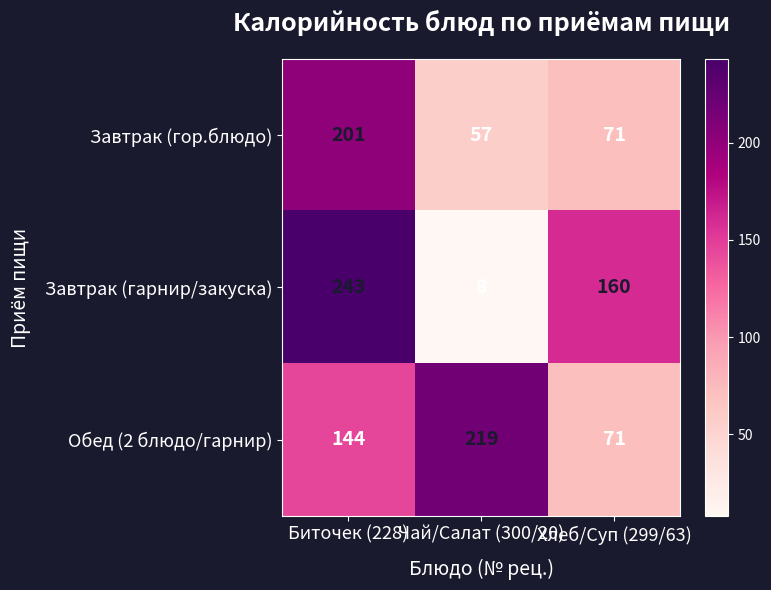

At which label does Обед (2 блюдо/гарнир) reach its peak?

Чай/Салат (300/20)